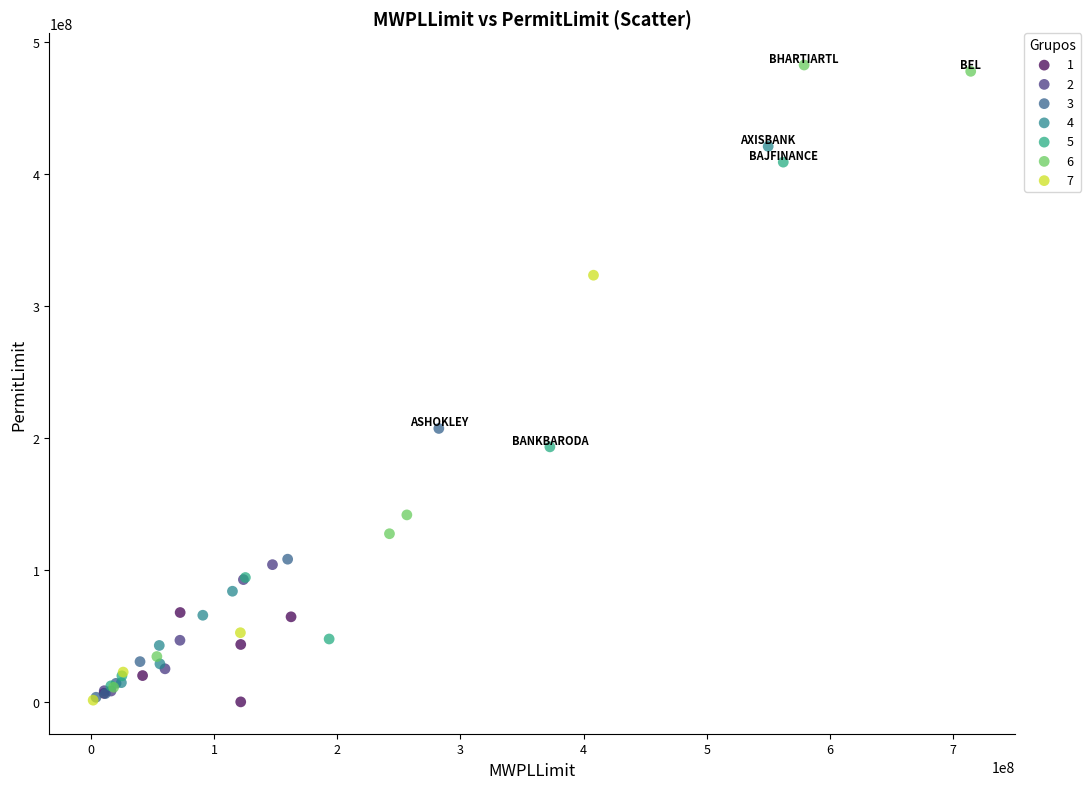

What are all the series names shown in the legend?

1, 2, 3, 4, 5, 6, 7